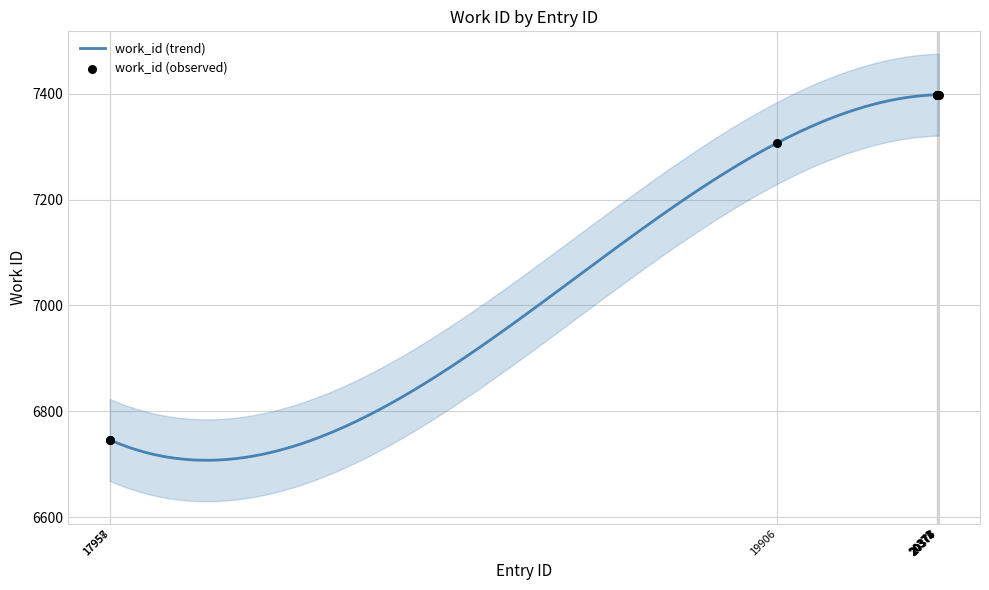

Approximately how many times larger is the value at 20377 compared to 20376?

1.0